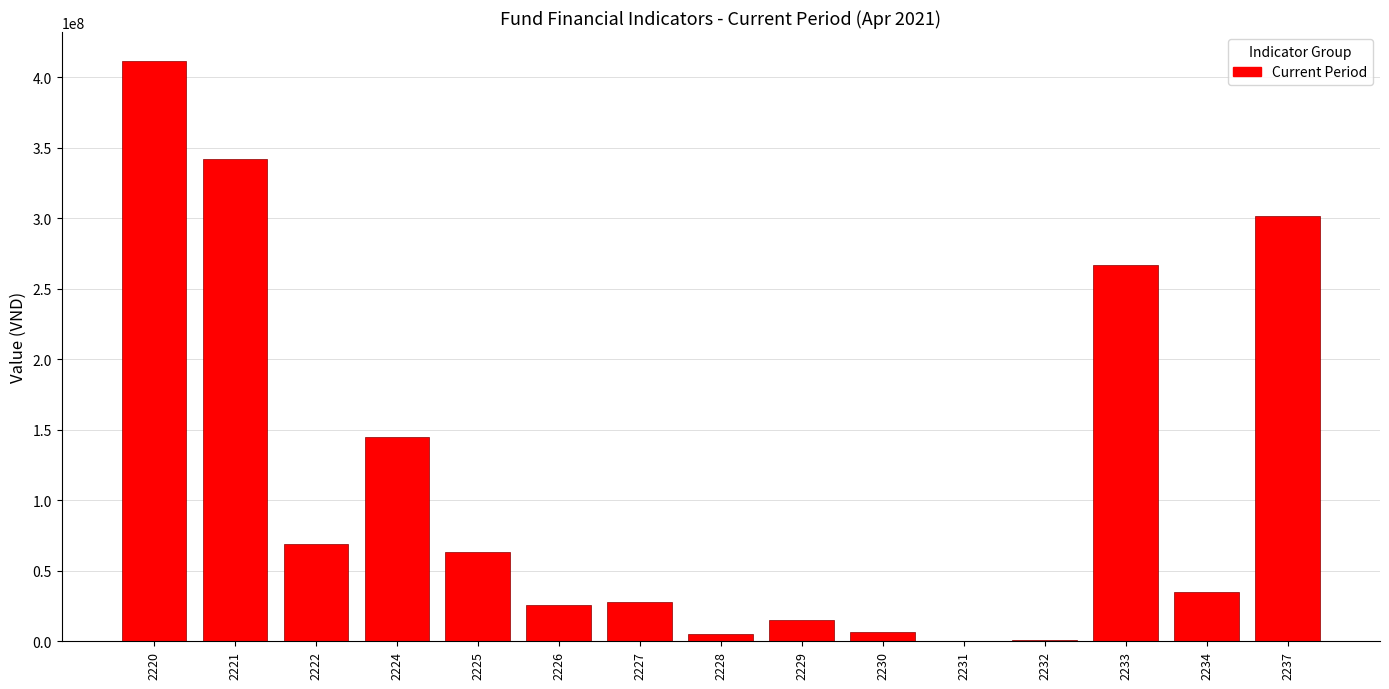

The value at 2234 is 34674081. True or false?

True